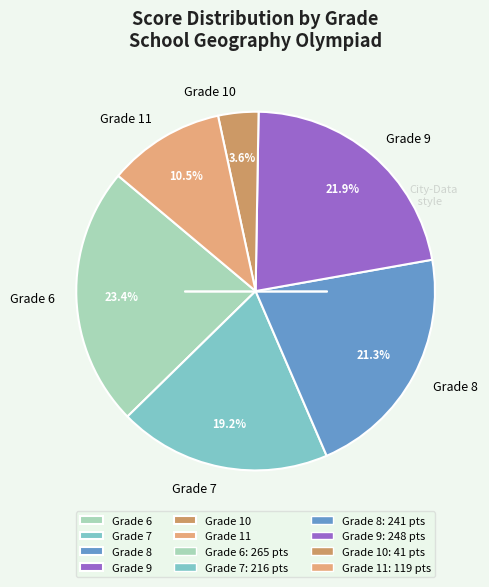

How much of the chart is everything except Grade 9?

78.1%